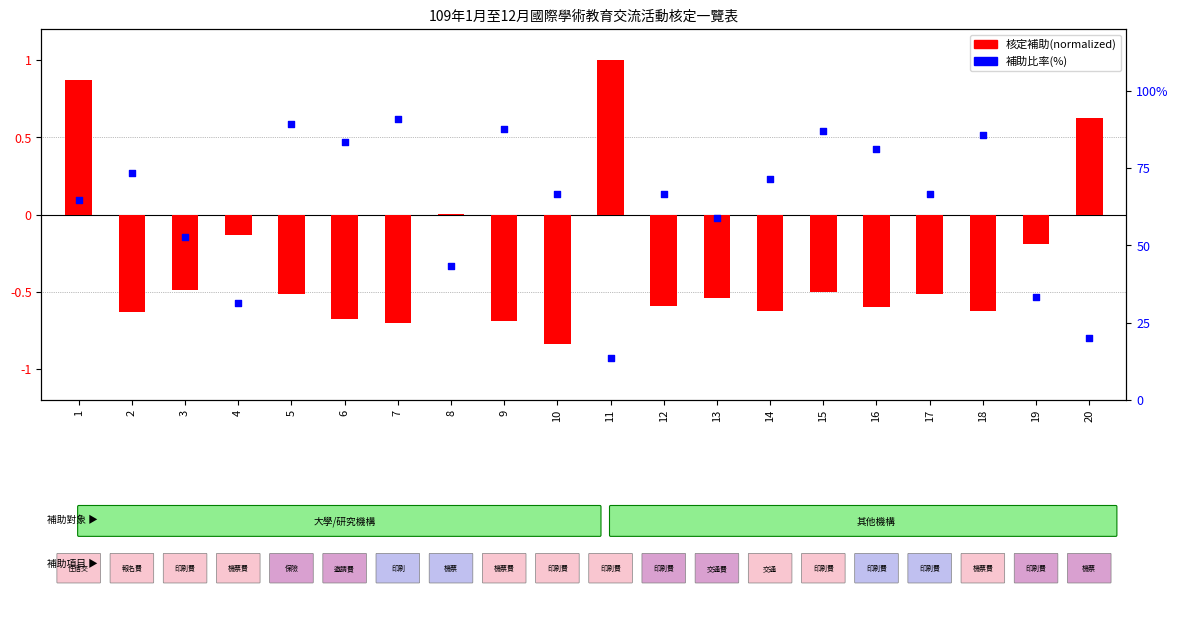

Is the value of 補助比率(%) at 7 greater than the value of 核定補助(normalized) at 20?

Yes